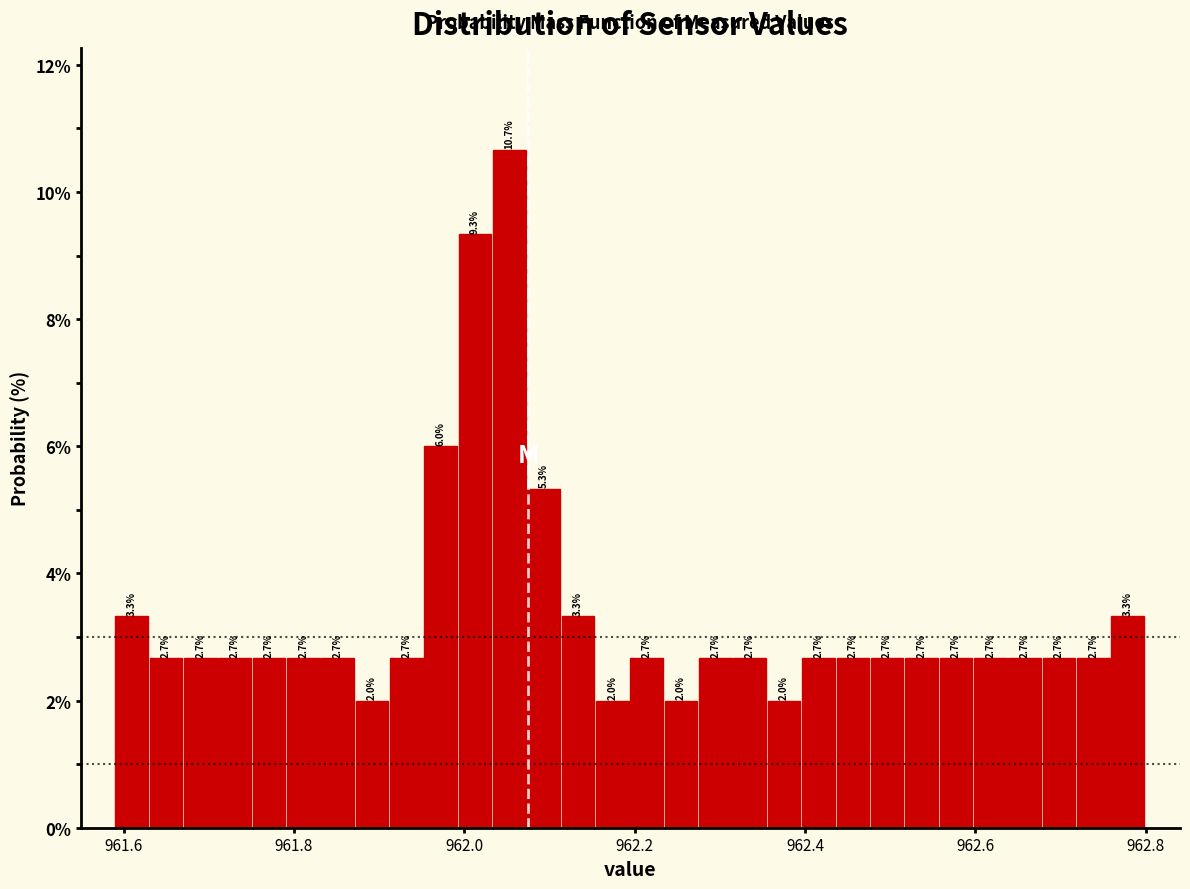

Around what value on the x-axis is the tallest bar? Give the approximate position of its centre, as read against the axis.

962.06